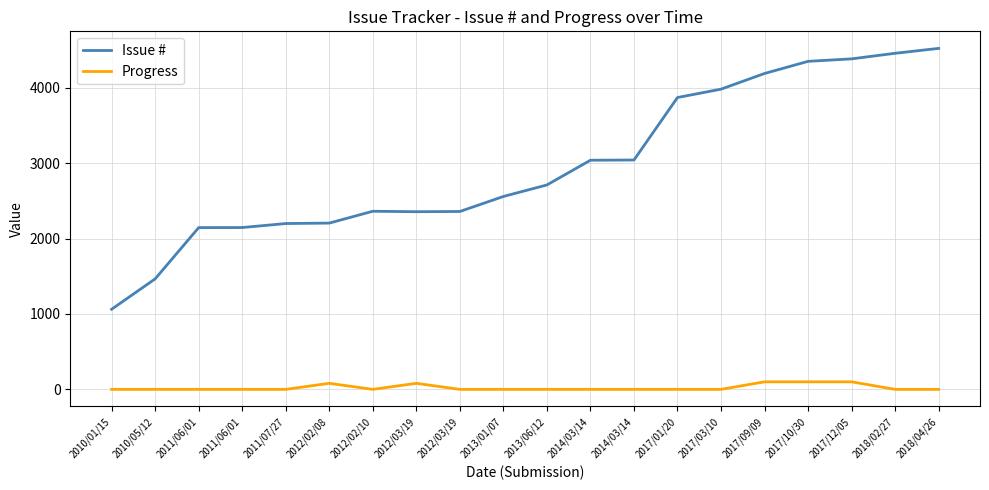

What is the sum of all Progress values?

460